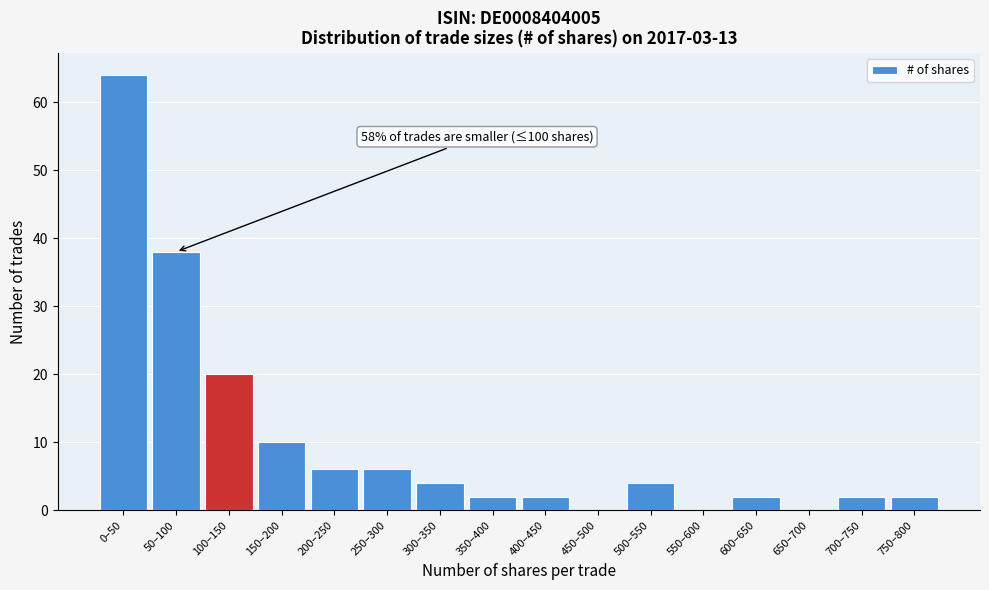

Reading right to left, extract all data points from this chart.

750–800=2	700–750=2	650–700=0	600–650=2	550–600=0	500–550=4	450–500=0	400–450=2	350–400=2	300–350=4	250–300=6	200–250=6	150–200=10	100–150=20	50–100=38	0–50=64